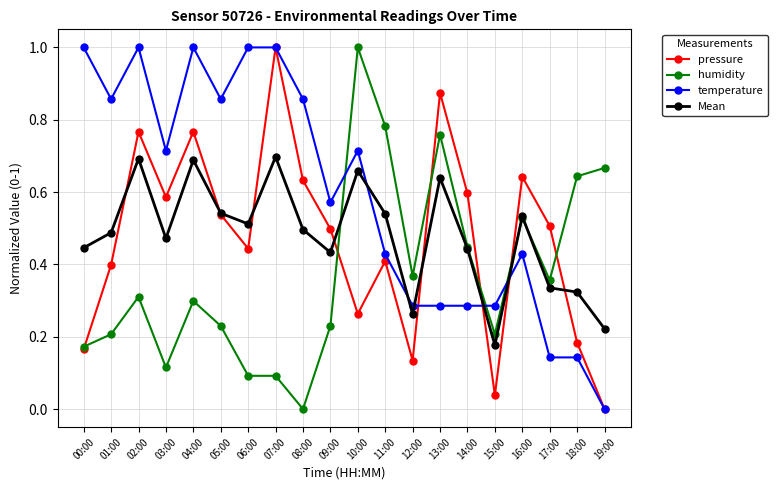

Does the chart have visible grid lines?

Yes